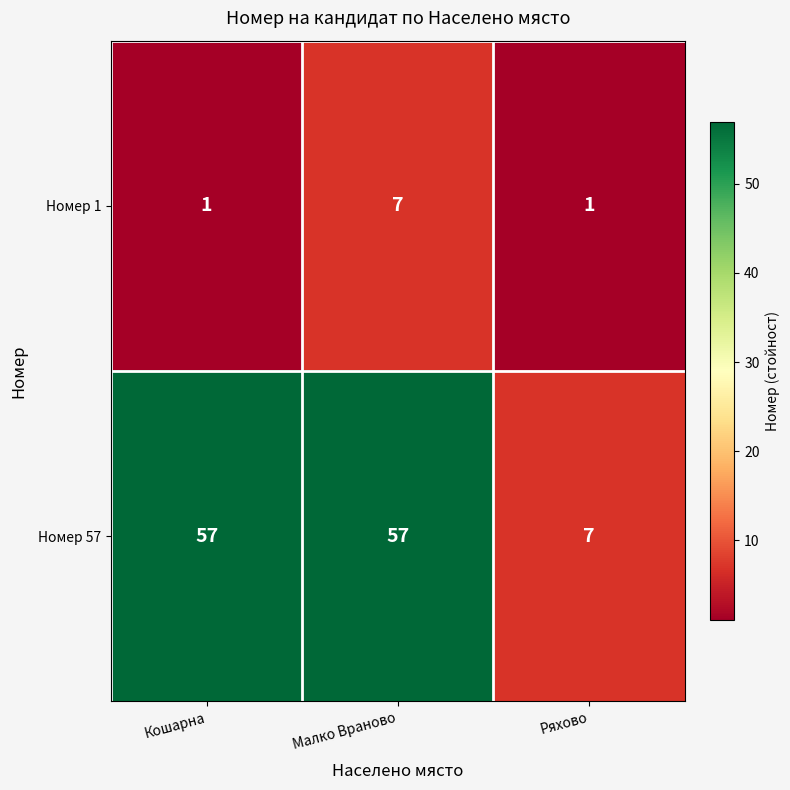

The Номер 57 series shows 57 at Кошарна. True or false?

True